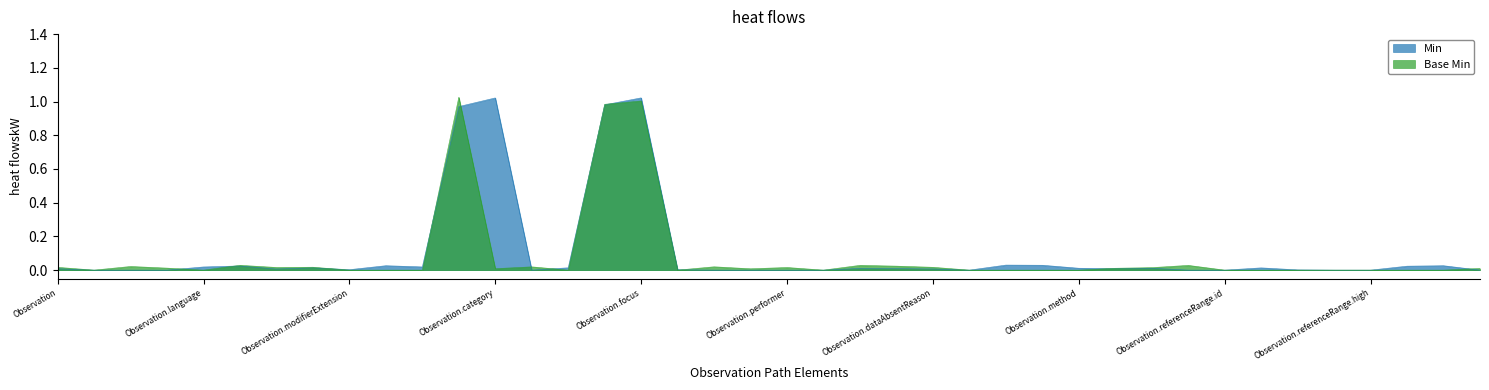

Which series has the largest total across all categories?

Min